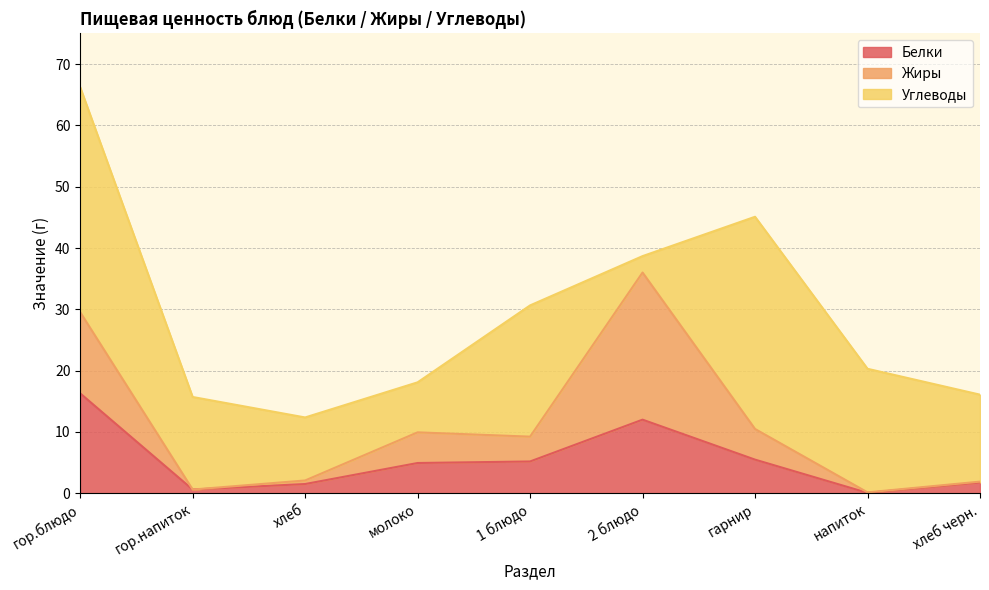

What is the difference between the Жиры values at 2 блюдо and 1 блюдо?

19.9